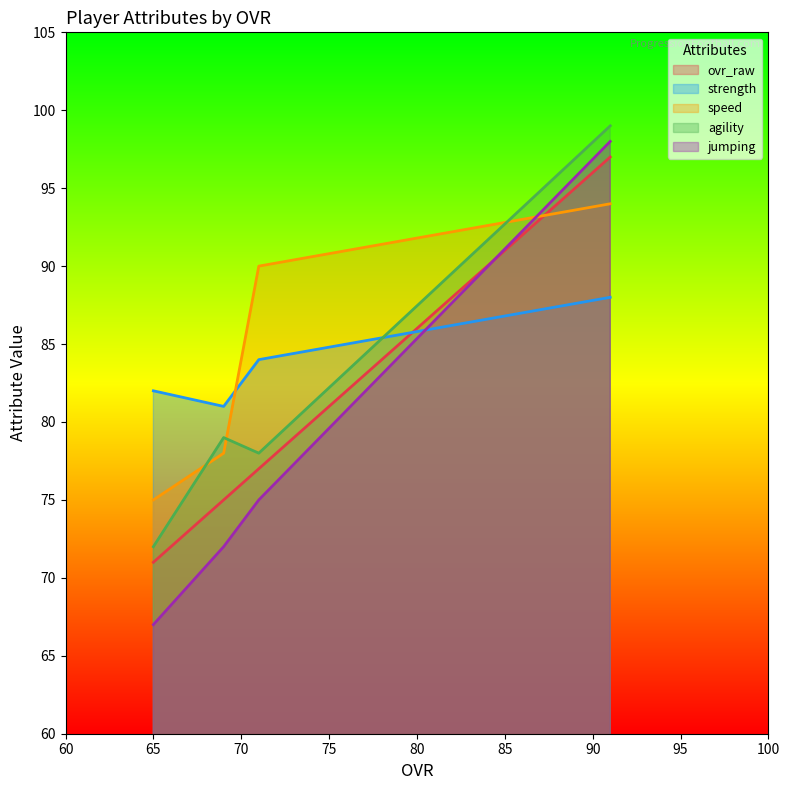

Which category has the lowest value in the speed series?

65